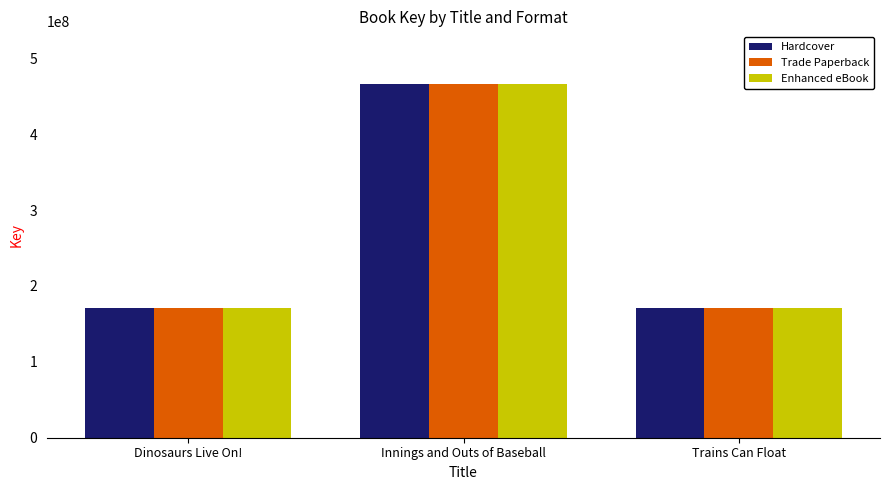

What is the average value of the Hardcover series?

268911806